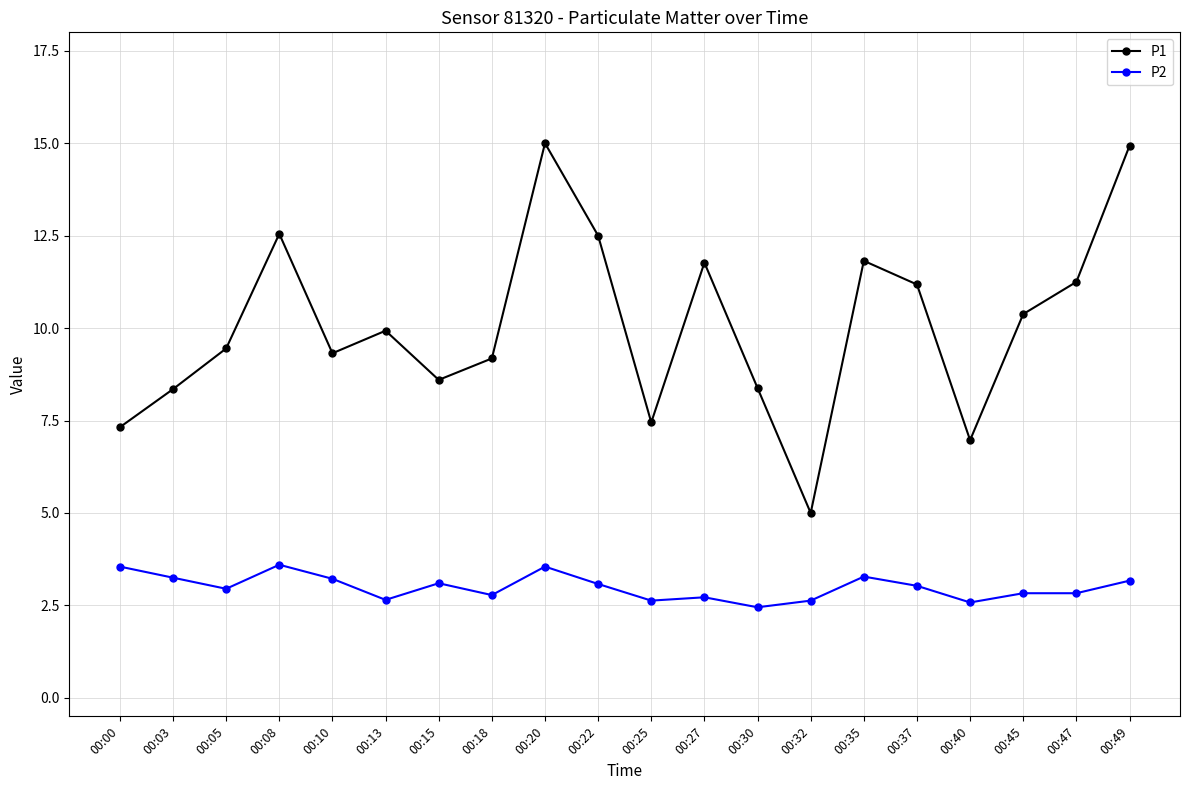

Rank the series by their average value, from highest to lowest.

P1, P2